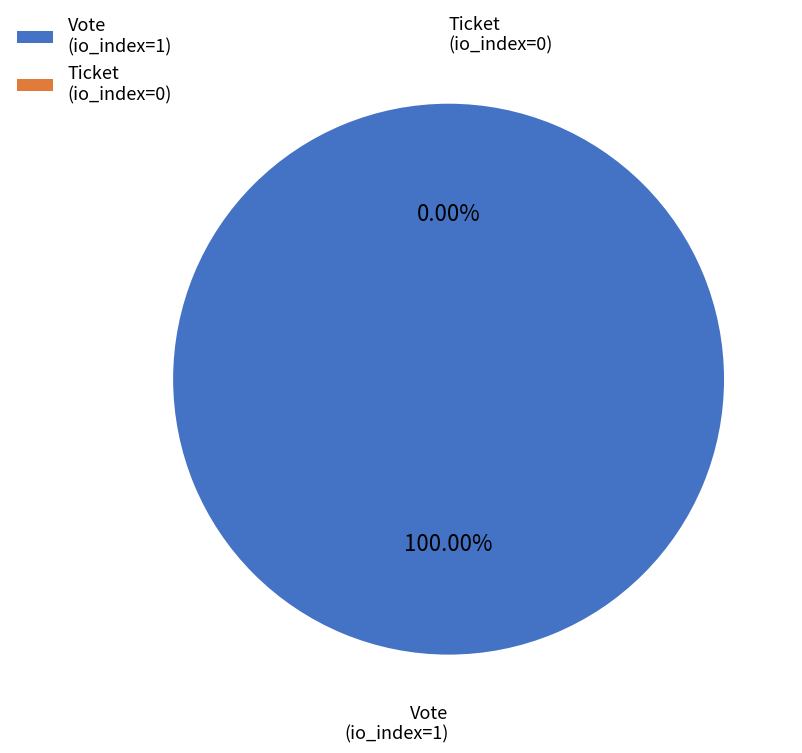

To the nearest percent, what is the difference between the largest and smallest slice percentages?

100%